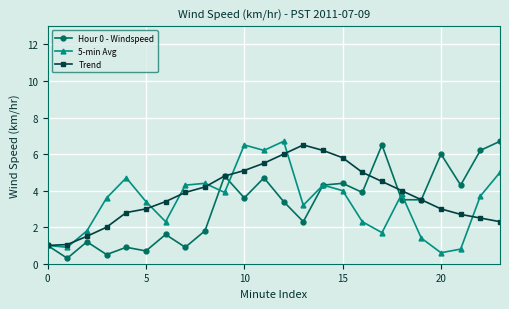

What is the smallest value displayed?

0.3